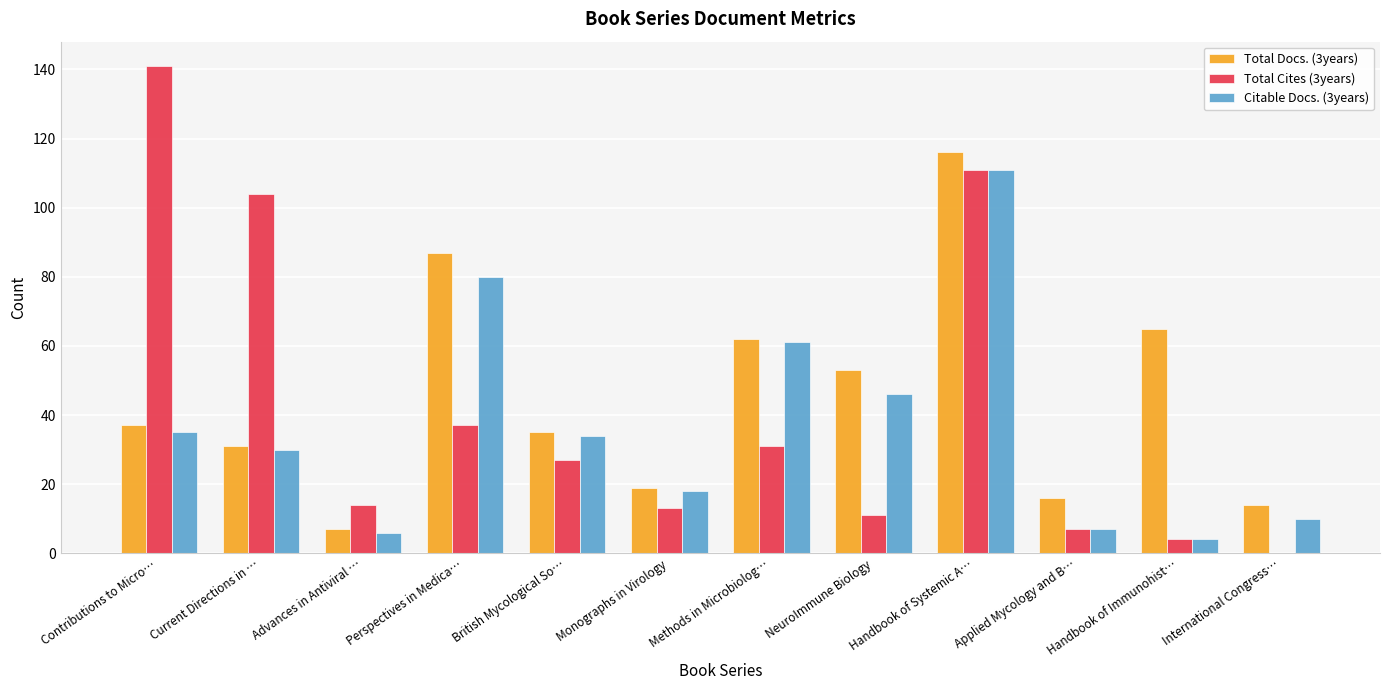

Which series changed the most between Contributions to Micro… and Methods in Microbiolog…?

Total Cites (3years)